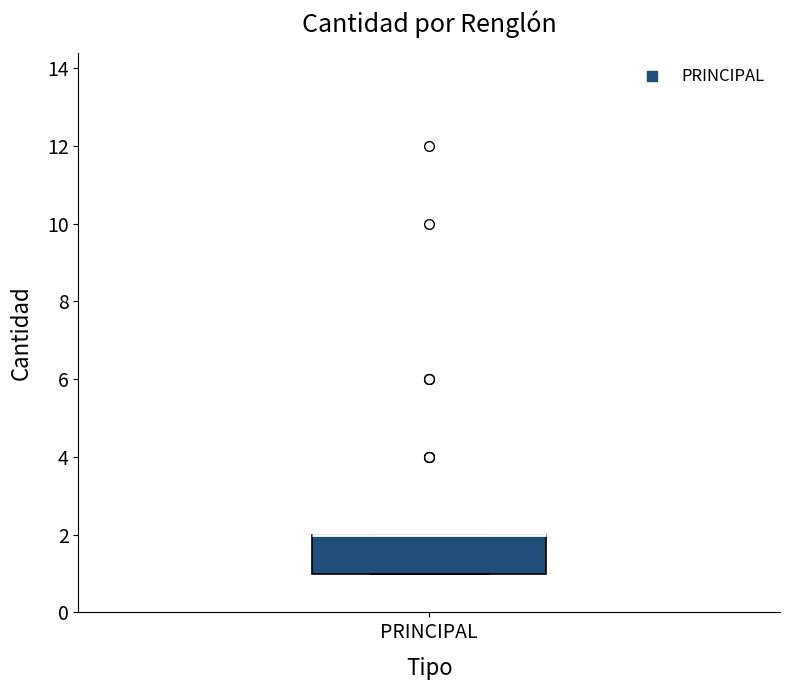

Transcribe this box plot: give where the median line is, the range the box spans, and where the two whiskers end, as read against the y-axis. The values are not printed on the chart, so give them approximately, as read against the axis.

median 2 (drawn on the box's upper edge), box 1 to 2, whiskers 1 to 2